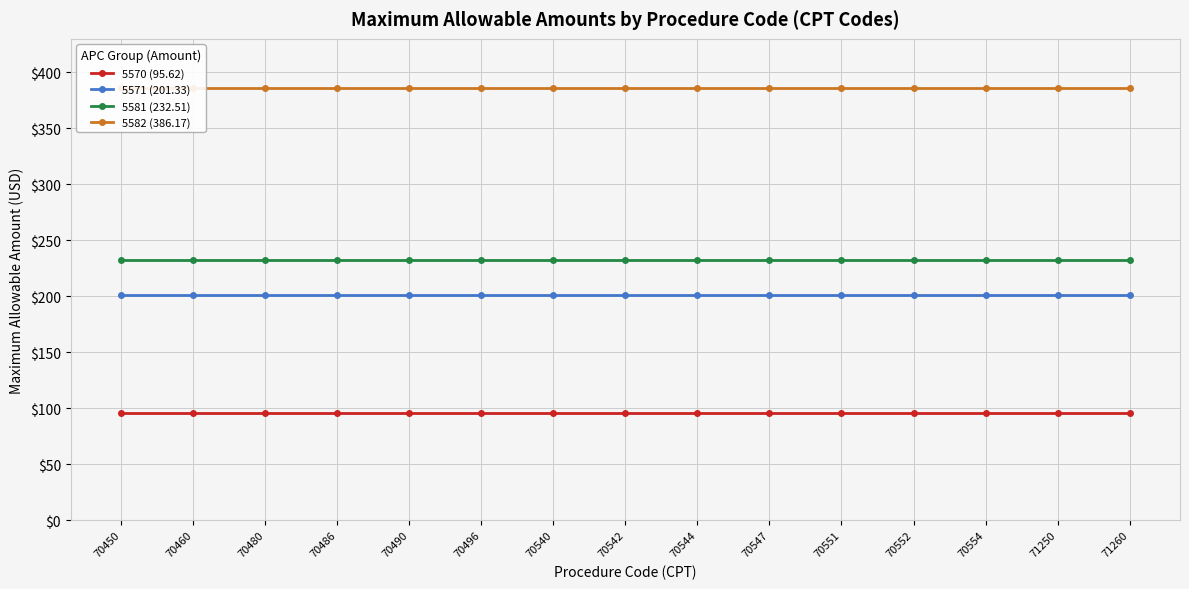

Between 70542 and 70450, which is larger?

70542